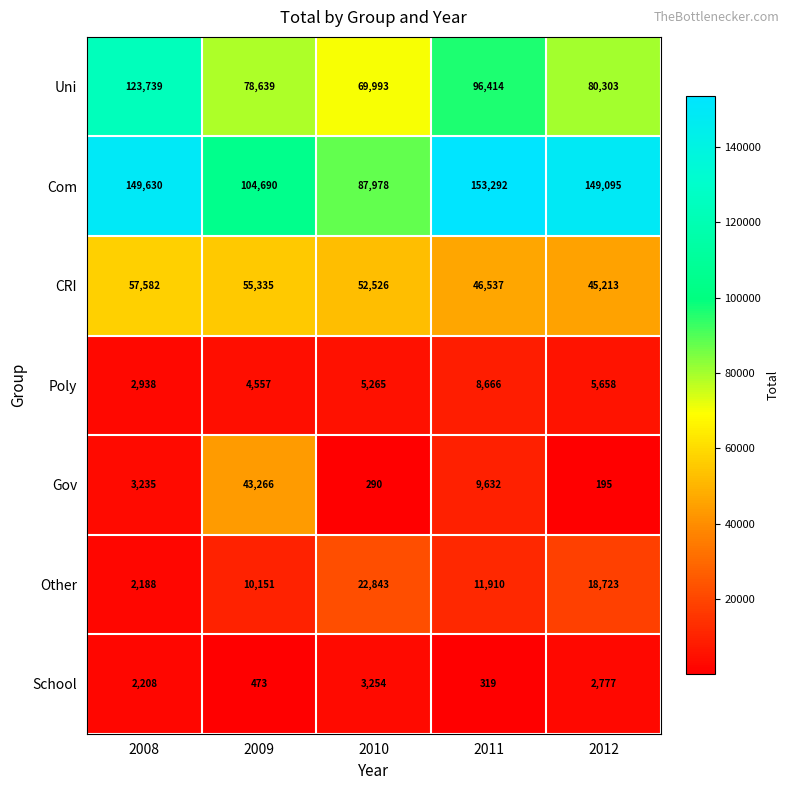

What is the difference between the Gov values at 2008 and 2009?

40031